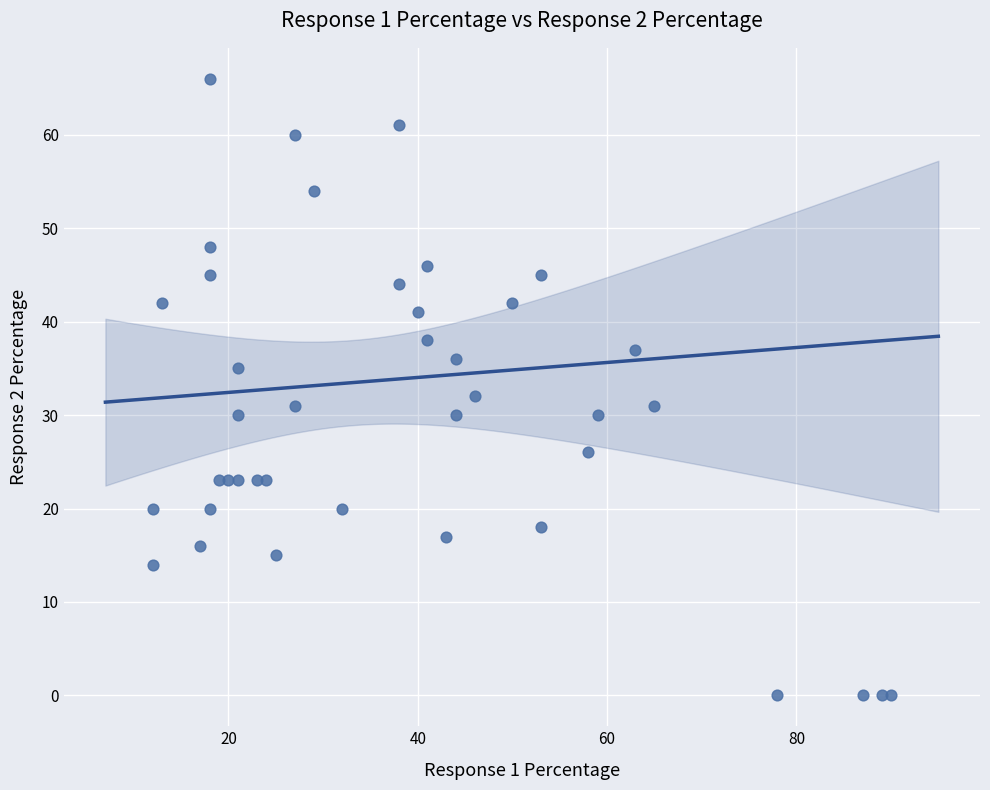

What Y value in the scatter plot is closest to 33?

32